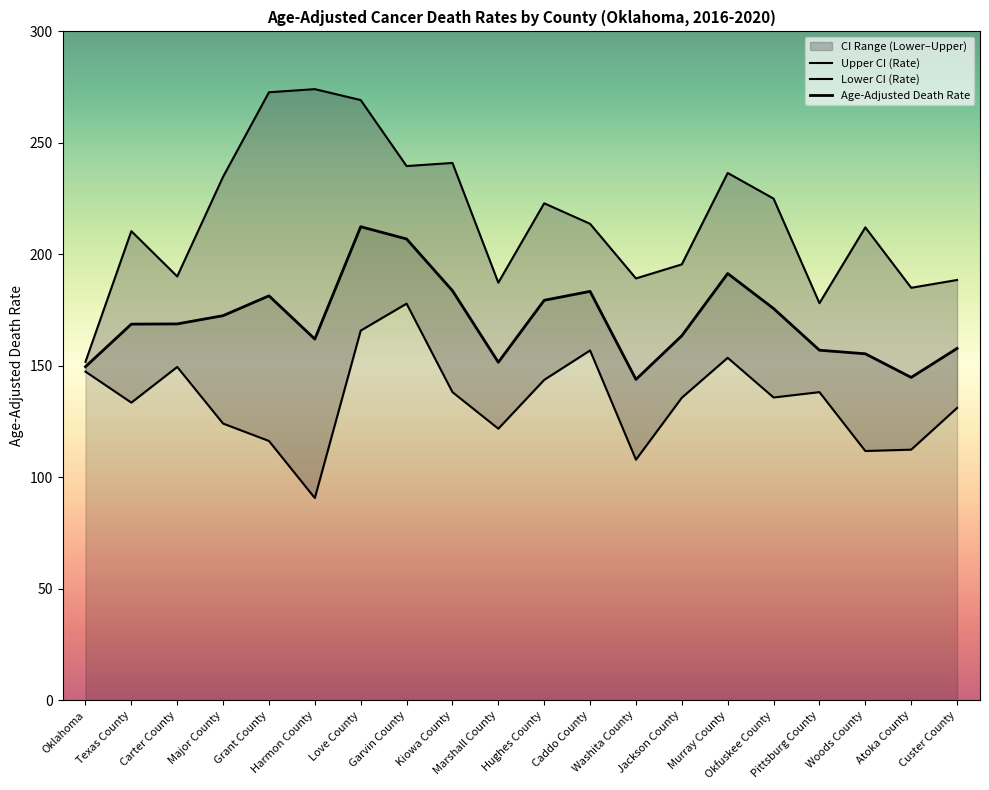

True or false: Age-Adjusted Death Rate and Lower CI (Rate) cross at least once.

False